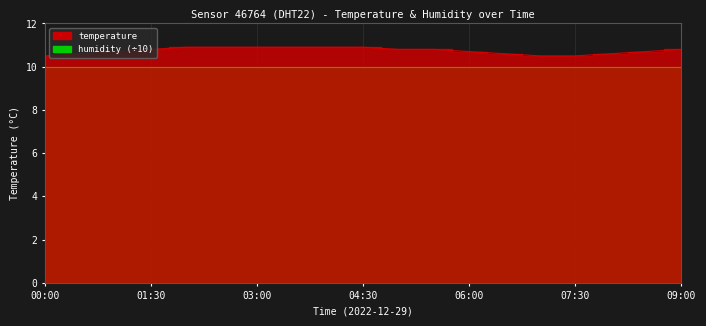

Which label corresponds to the smallest value in the chart?

00:00